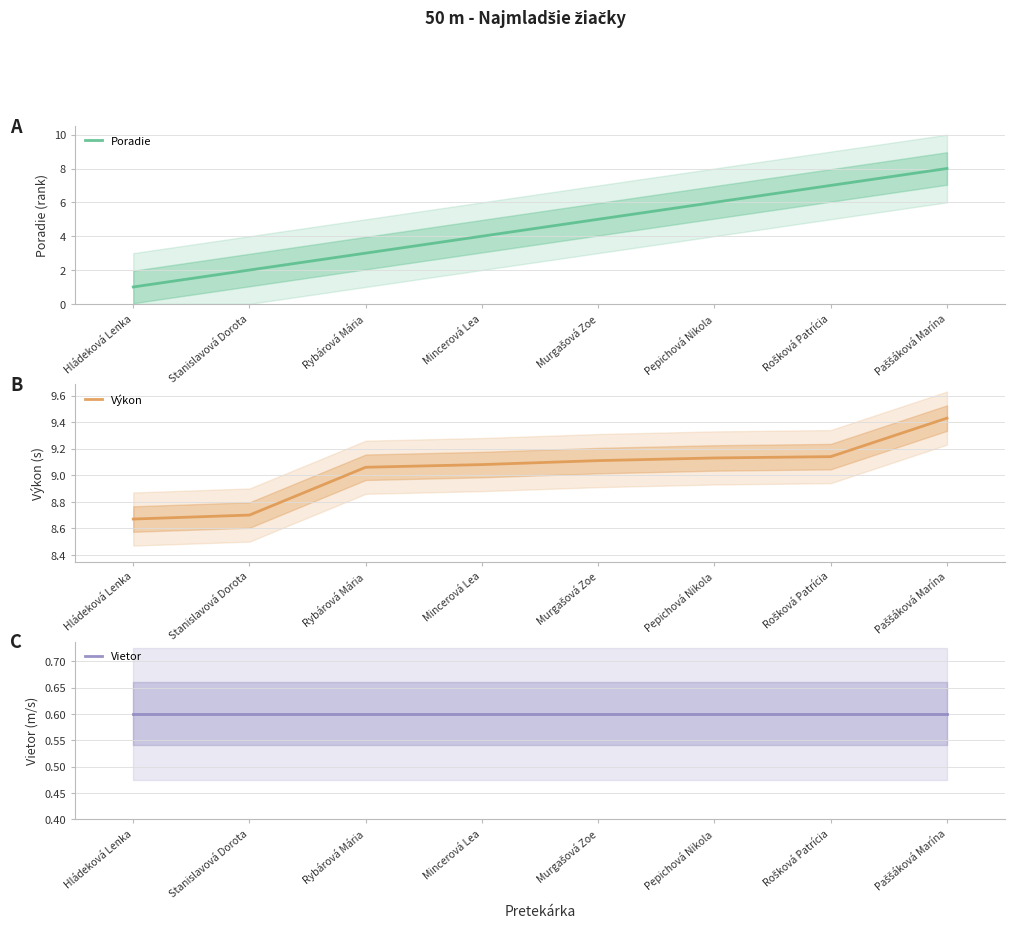

What is the average value of the Poradie series?

4.5